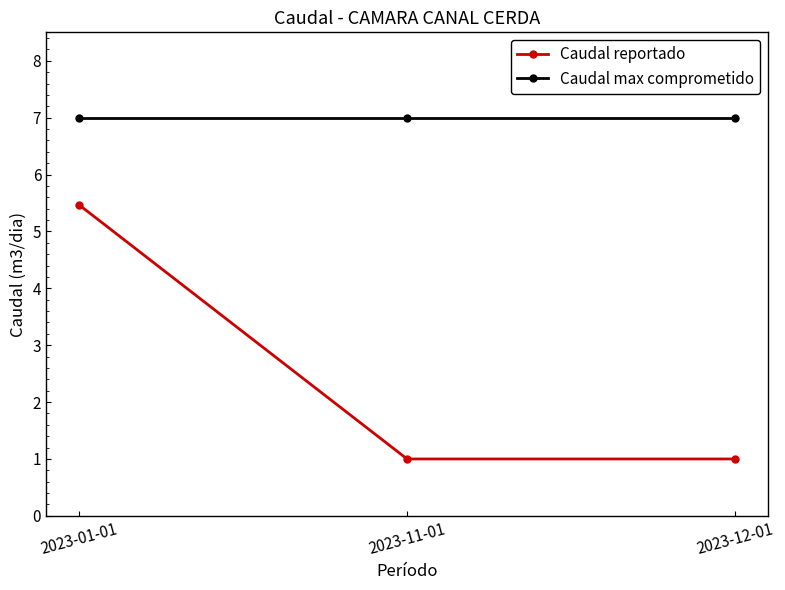

Reading left to right, list all the values displayed in this chart.

Caudal reportado: 2023-01-01=5.5	2023-11-01=1.0	2023-12-01=1.0
Caudal max comprometido: 2023-01-01=7.0	2023-11-01=7.0	2023-12-01=7.0